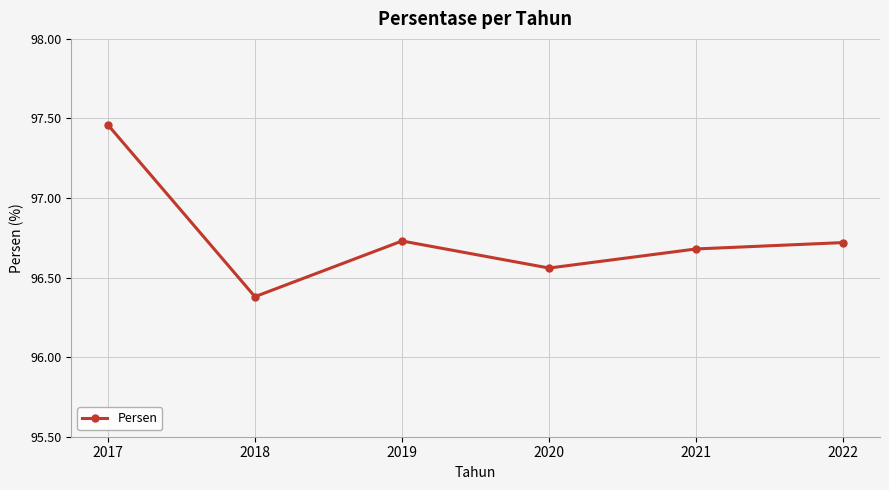

Between 2021 and 2018, which is larger?

2021